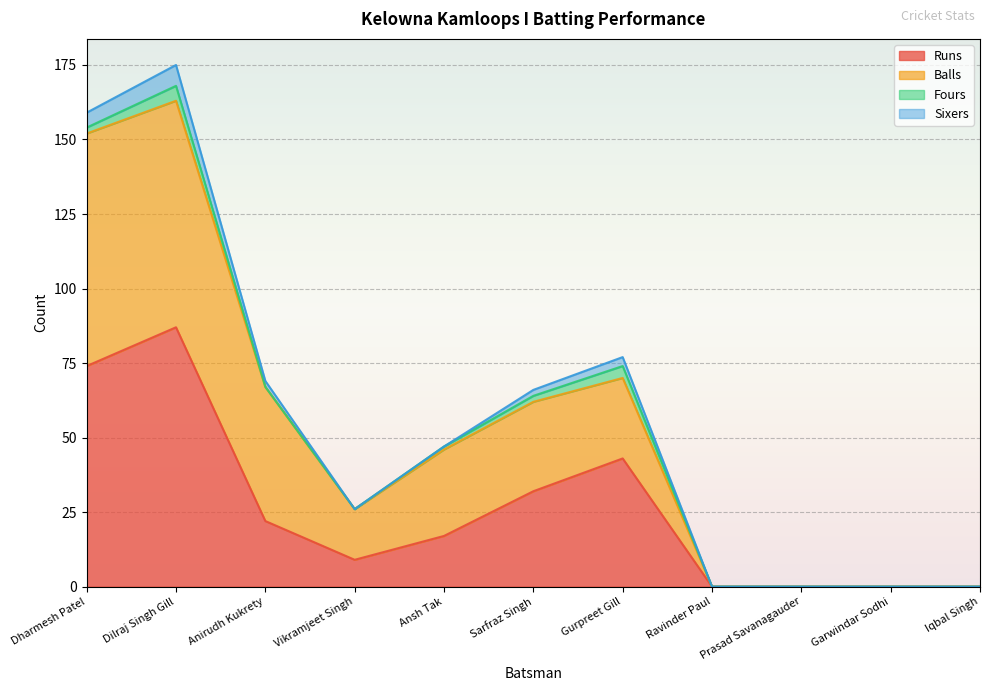

True or false: Balls has a value of 94 at Anirudh Kukrety.

False